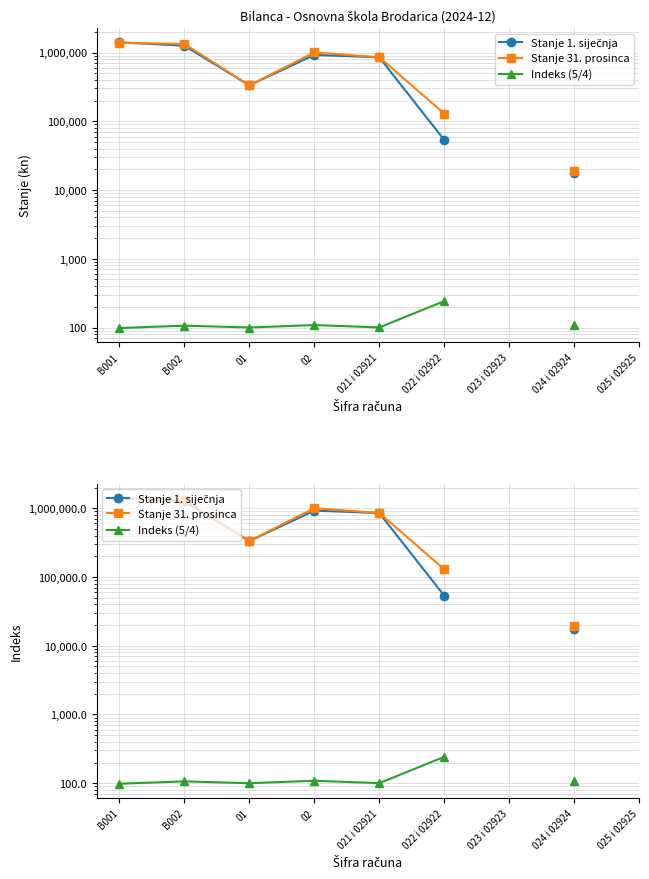

At which label does Stanje 1. siječnja reach its minimum?

024 i 02924